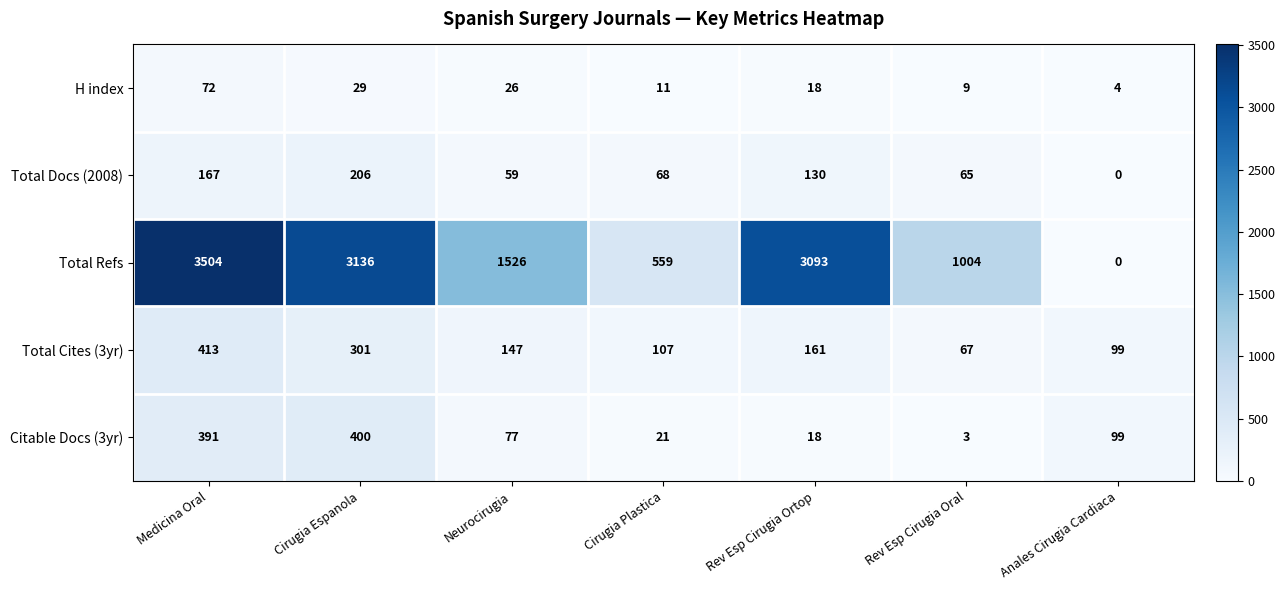

Is it true that Total Docs (2008) equals 65 at Rev Esp Cirugia Oral?

True